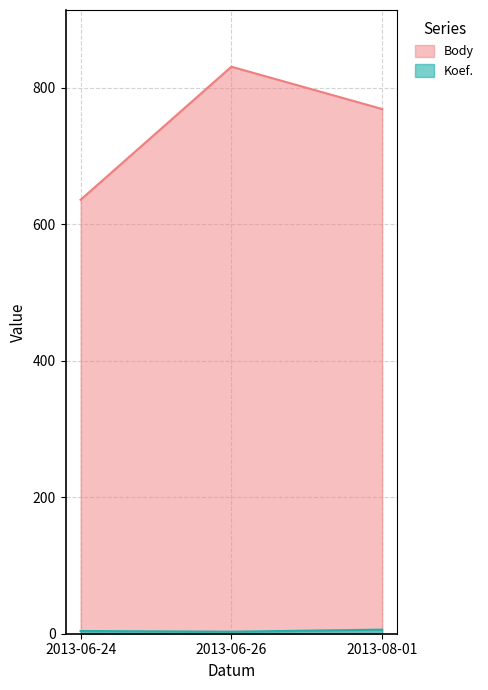

Where is Body nearest to the value 733?

2013-08-01